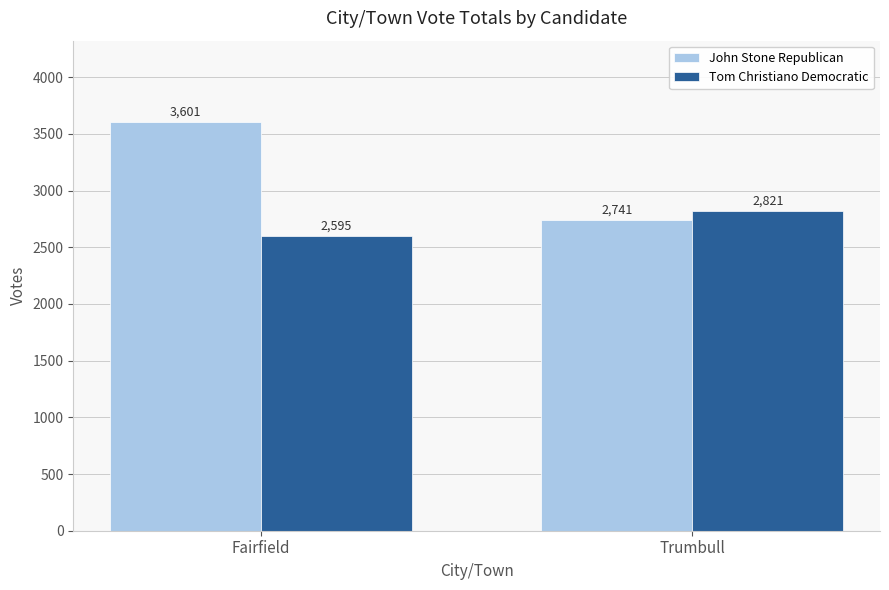

List the labels in order of Tom Christiano Democratic value, largest first.

Trumbull, Fairfield